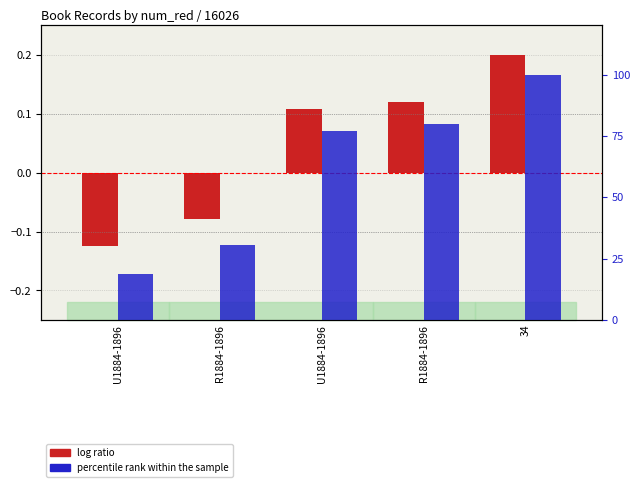

What is the sum of all log ratio values?

0.2